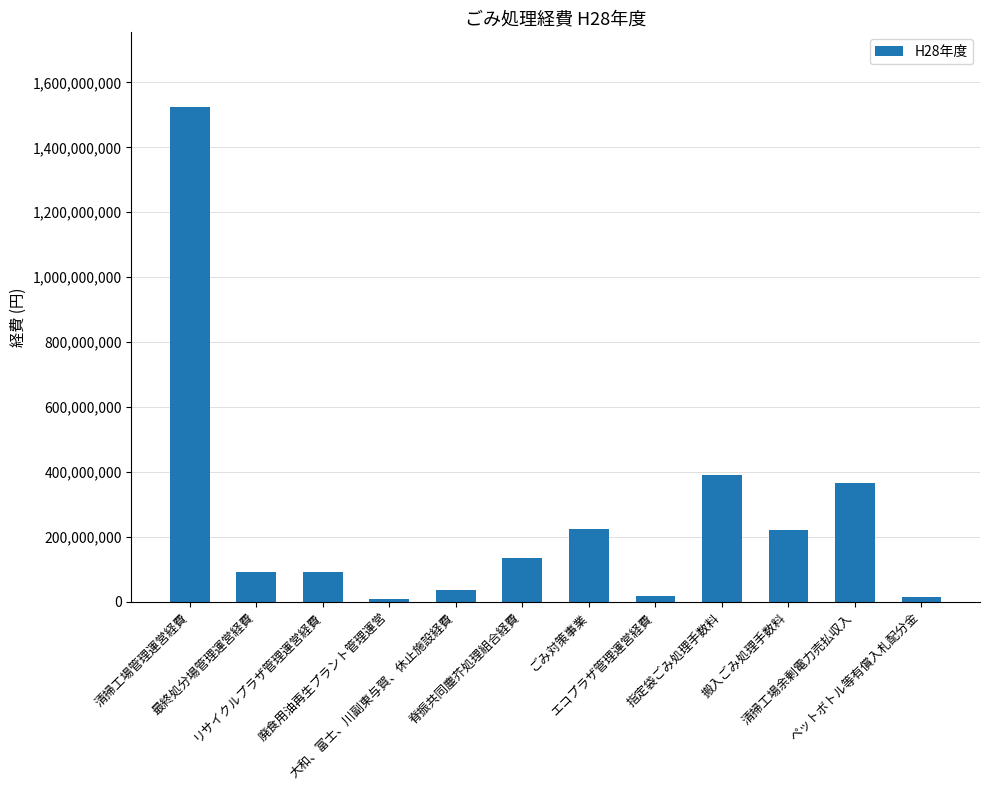

What is the greatest value displayed?

1525346939